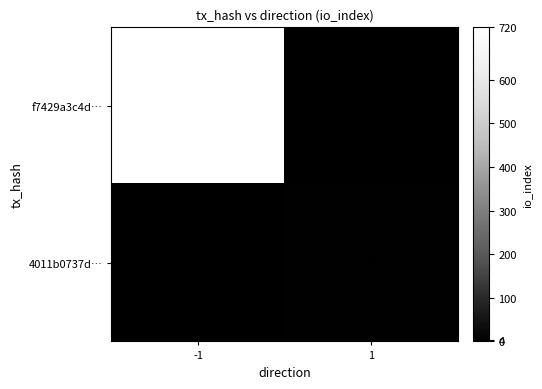

Count the number of categories in the chart.

2